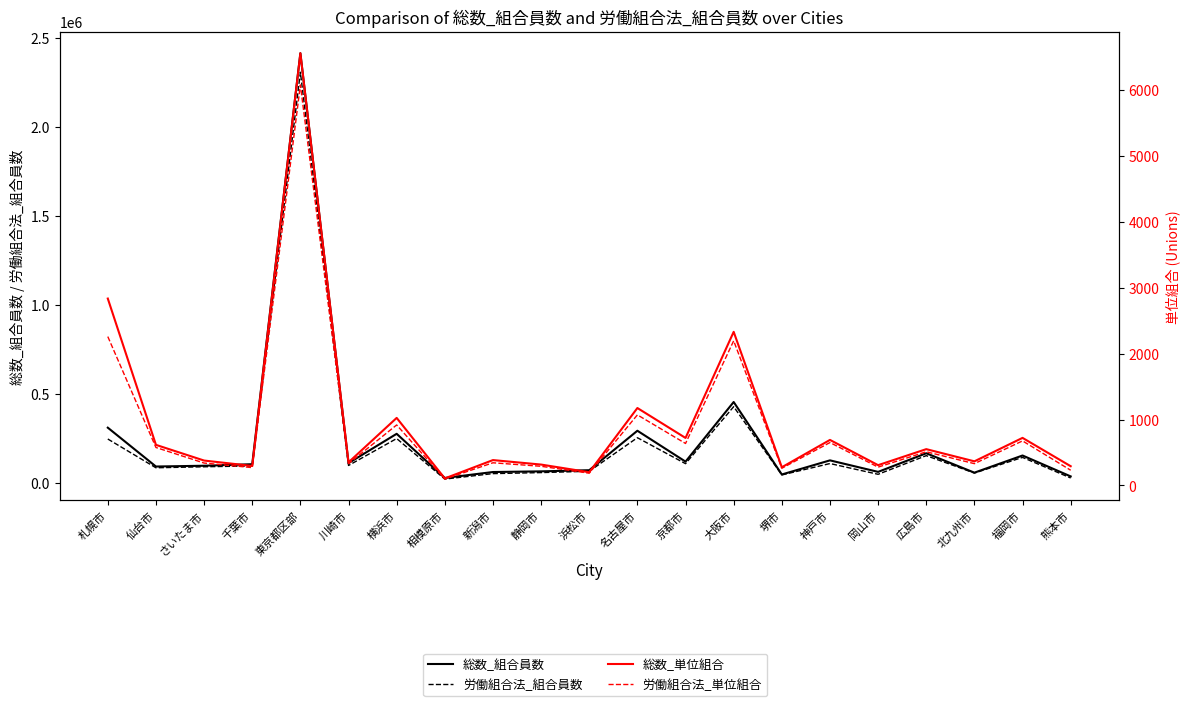

Is it true that 労働組合法_組合員数 equals 108529 at 神戸市?

True